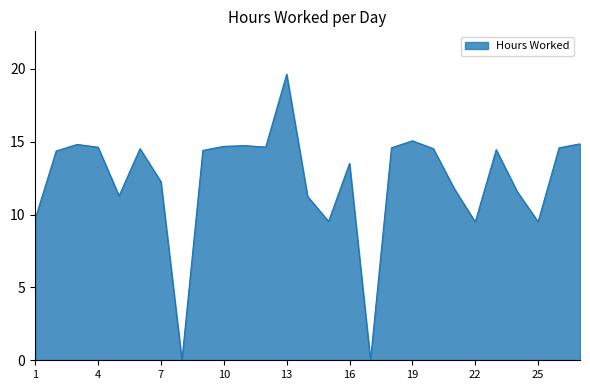

Which category has the lowest value across all series?

8